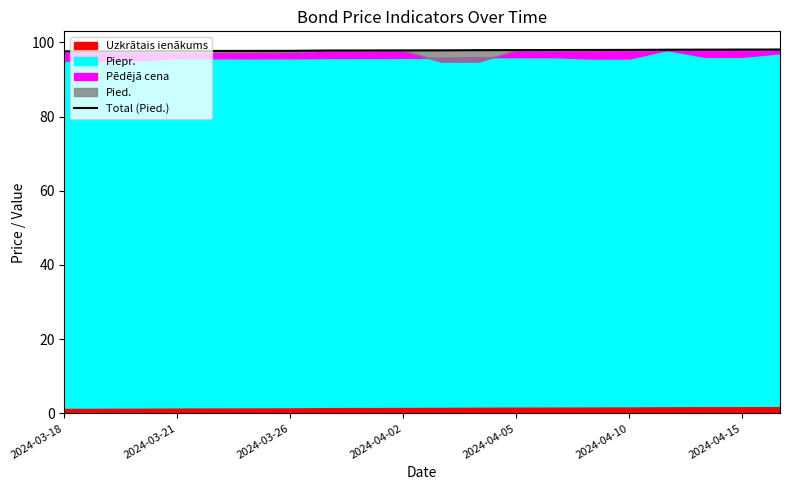

What is the difference between the values at 11 and 2024-04-10?

0.2